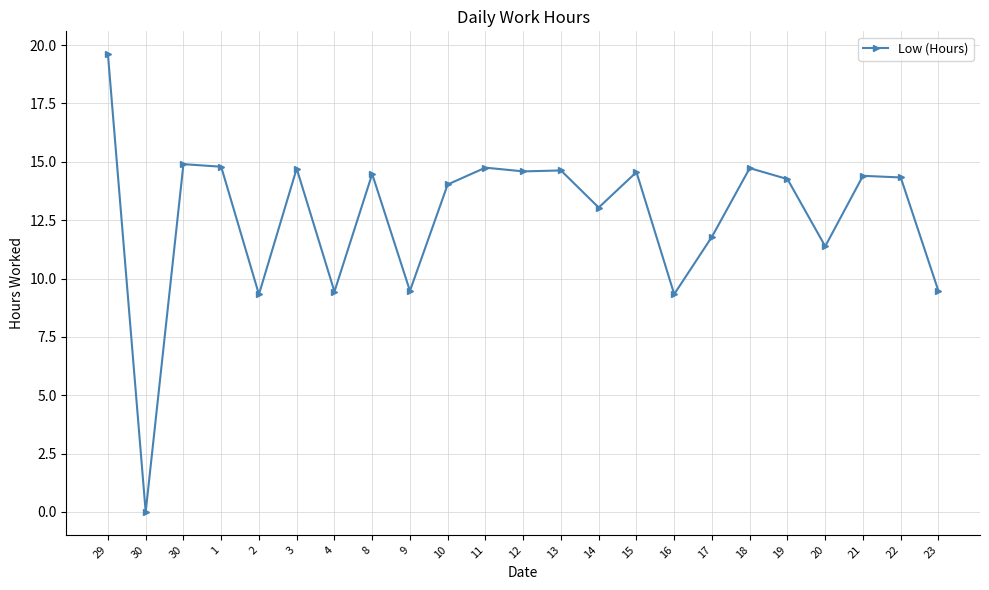

Which category has the highest value across all series?

29